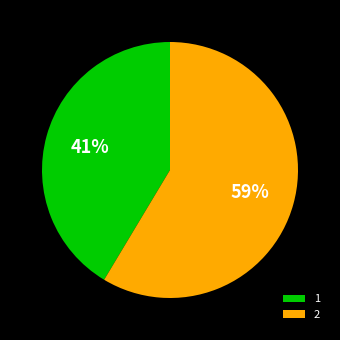

Approximately how many times larger is the value at 1 compared to 2?

0.7